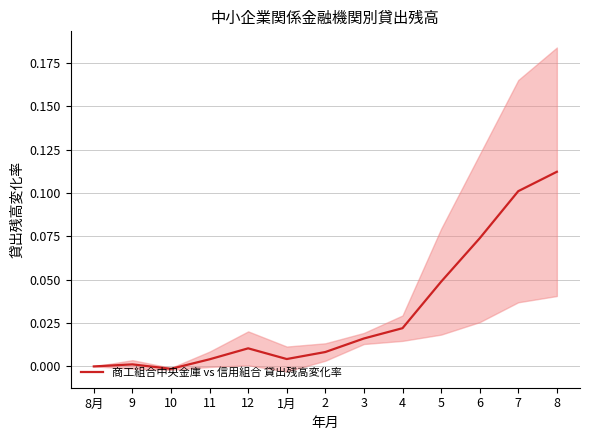

What is the difference between the maximum and minimum values?

0.1